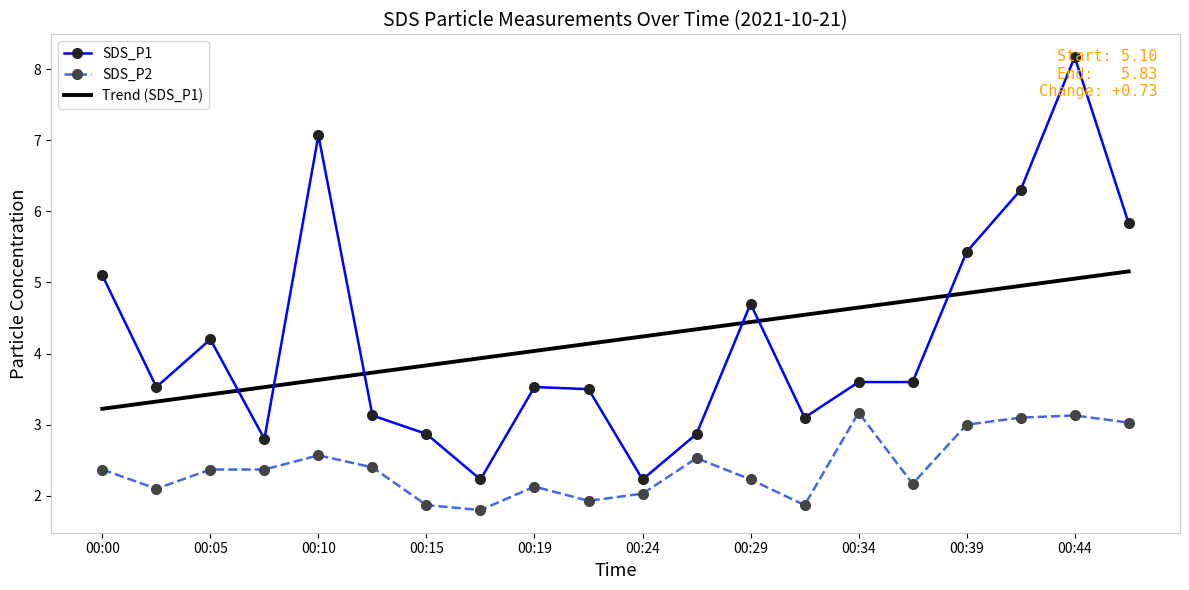

What is the label of the 20th point from the left?

19